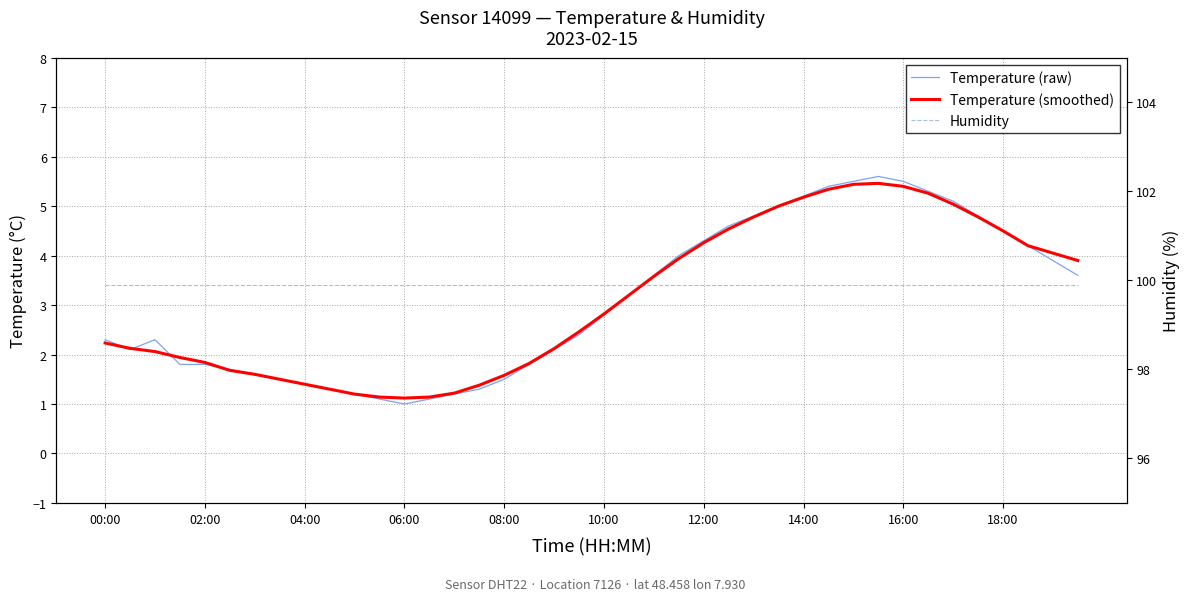

What is the highest value of the Temperature (raw) series?

5.6